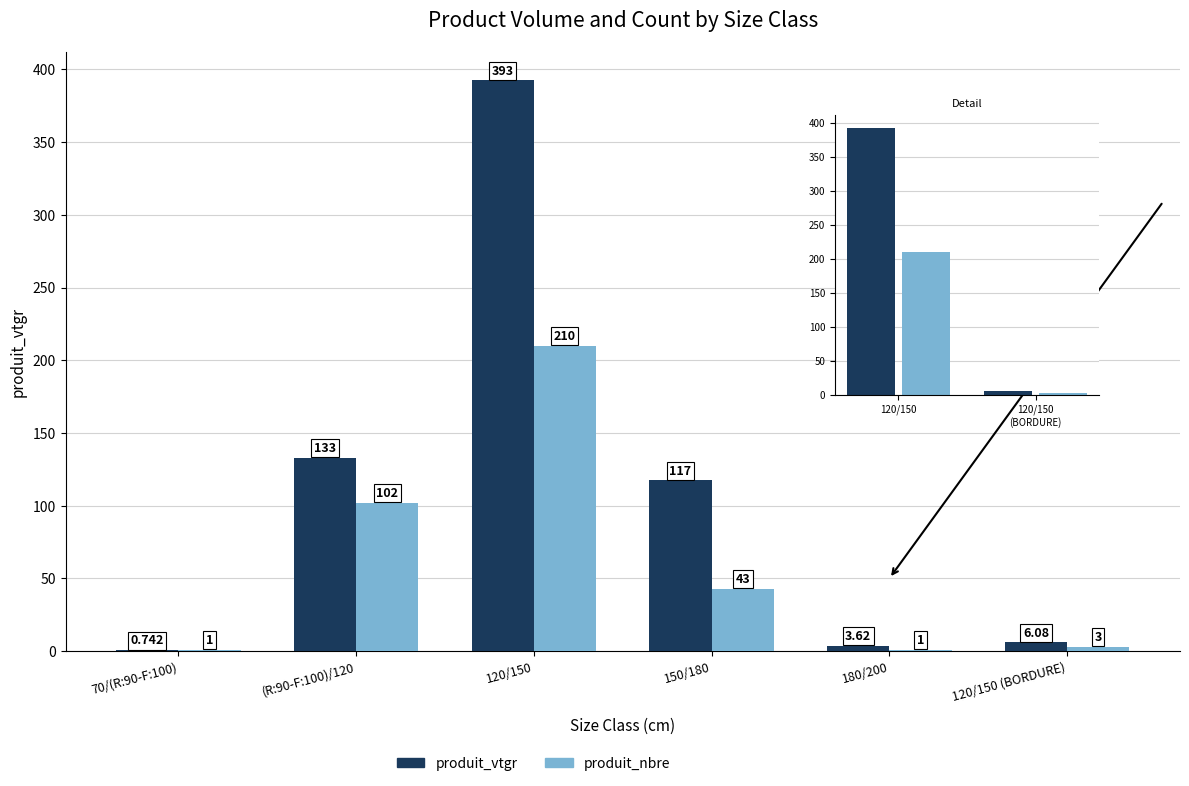

At which label is produit_nbre closest to 106?

120/150 (BORDURE)